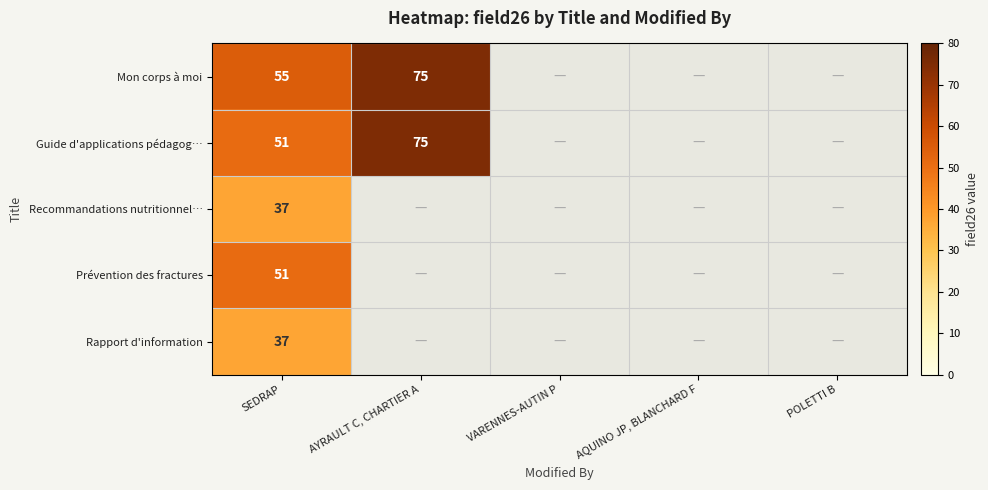

Which category has the lowest value across all series?

SEDRAP